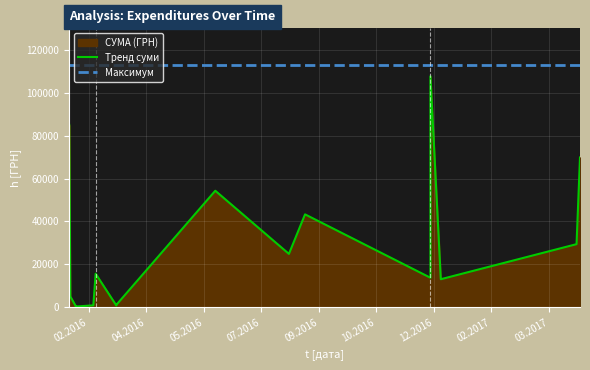

At which label is the value closest to 53964?

08.06.2016